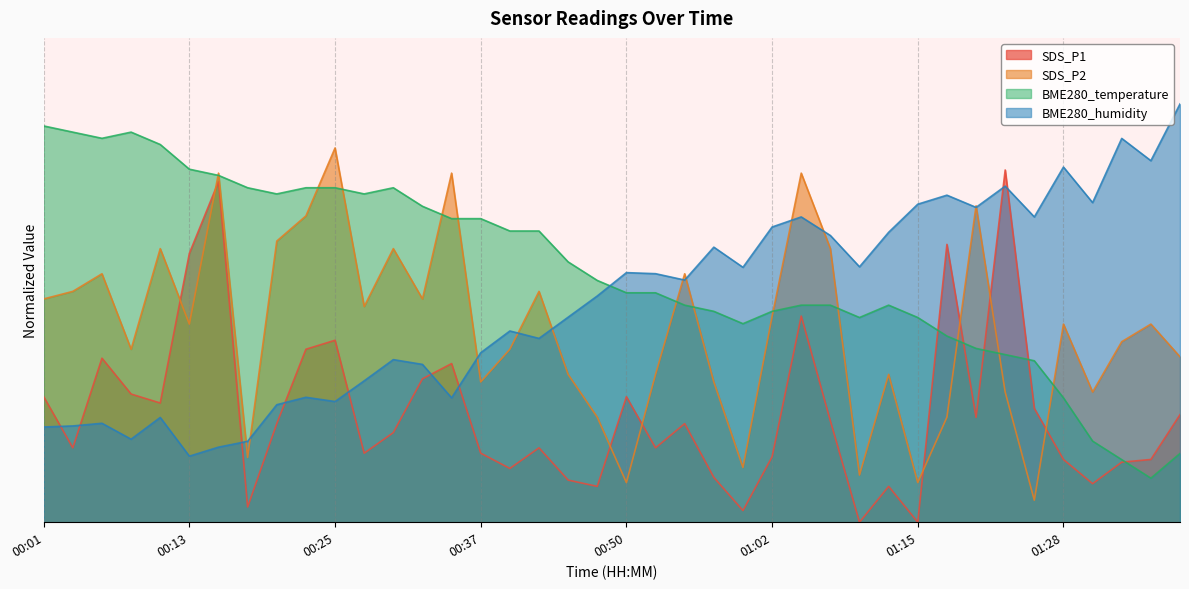

What is the value of the BME280_humidity point at the 4th from the left?

18.9